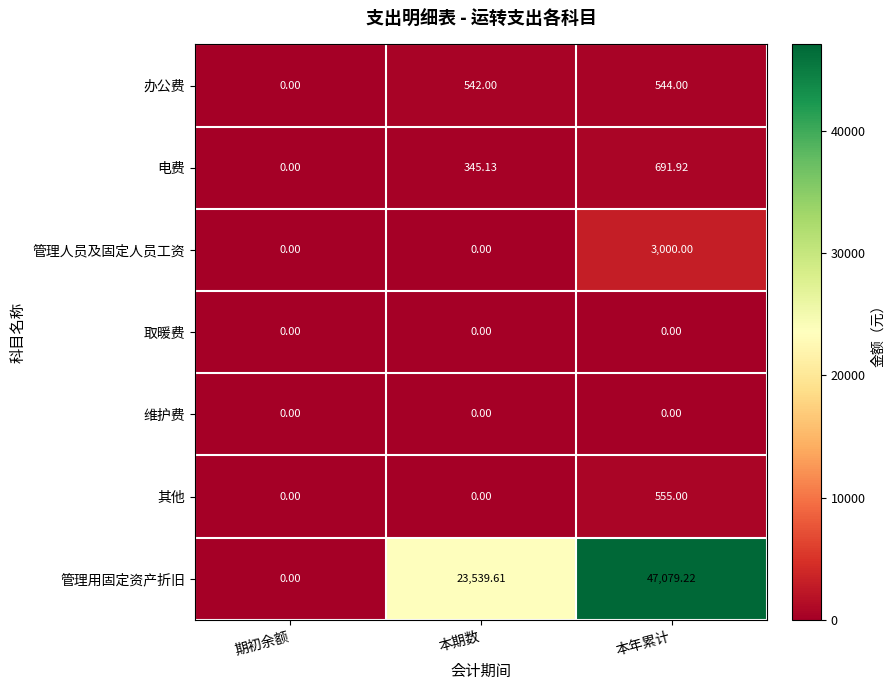

List the labels in order of 电费 value, smallest first.

期初余额, 本期数, 本年累计